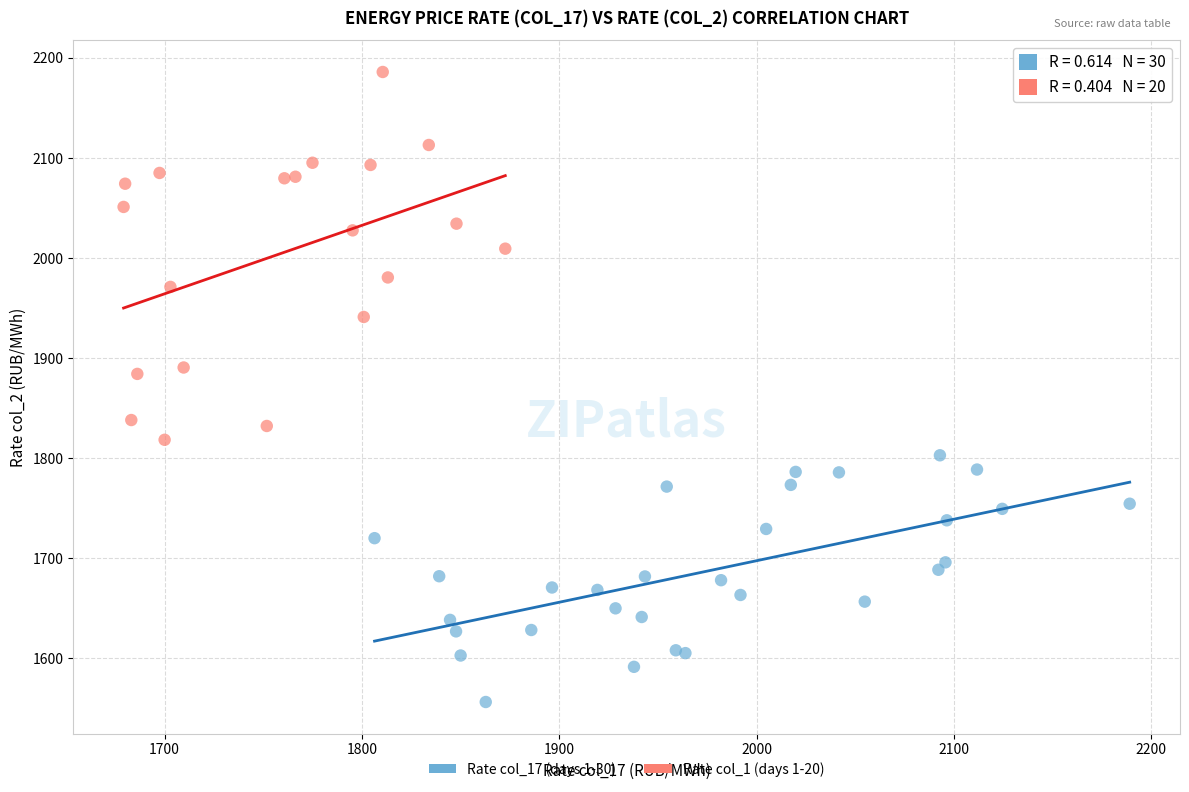

Which series contains the highest Y value?

Rate col_1 (days 1-20)